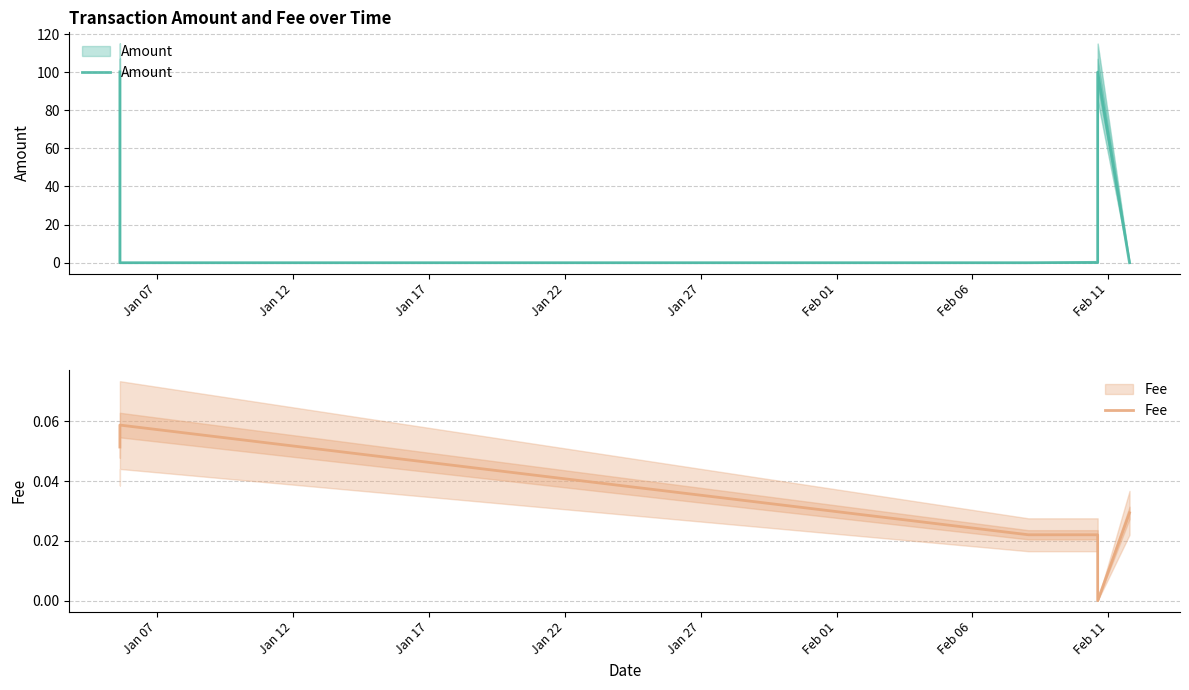

How many values in Fee are above zero?

5